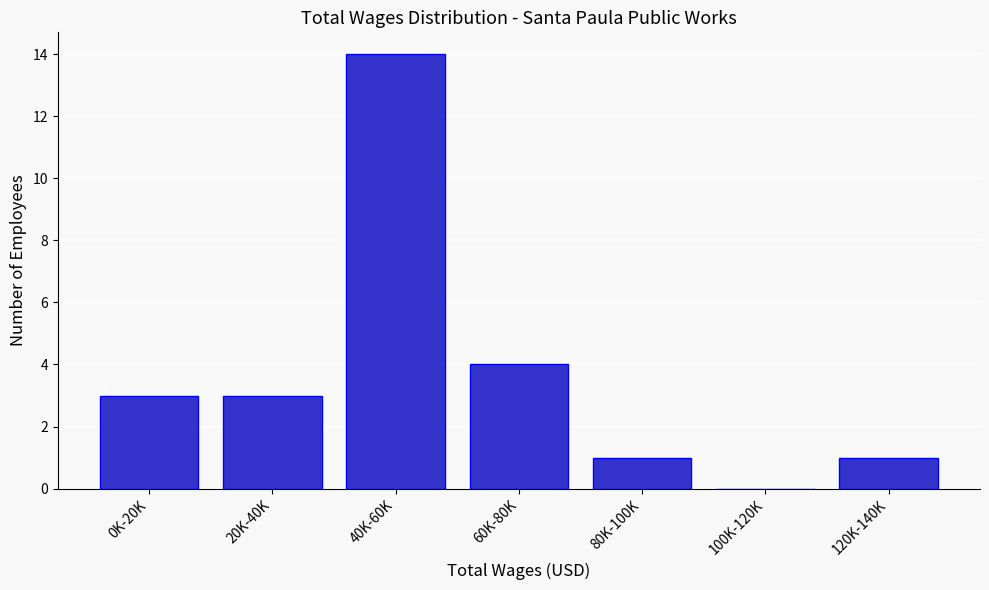

Reading left to right, transcribe all the data shown in this chart.

0K-20K=3	20K-40K=3	40K-60K=14	60K-80K=4	80K-100K=1	100K-120K=0	120K-140K=1